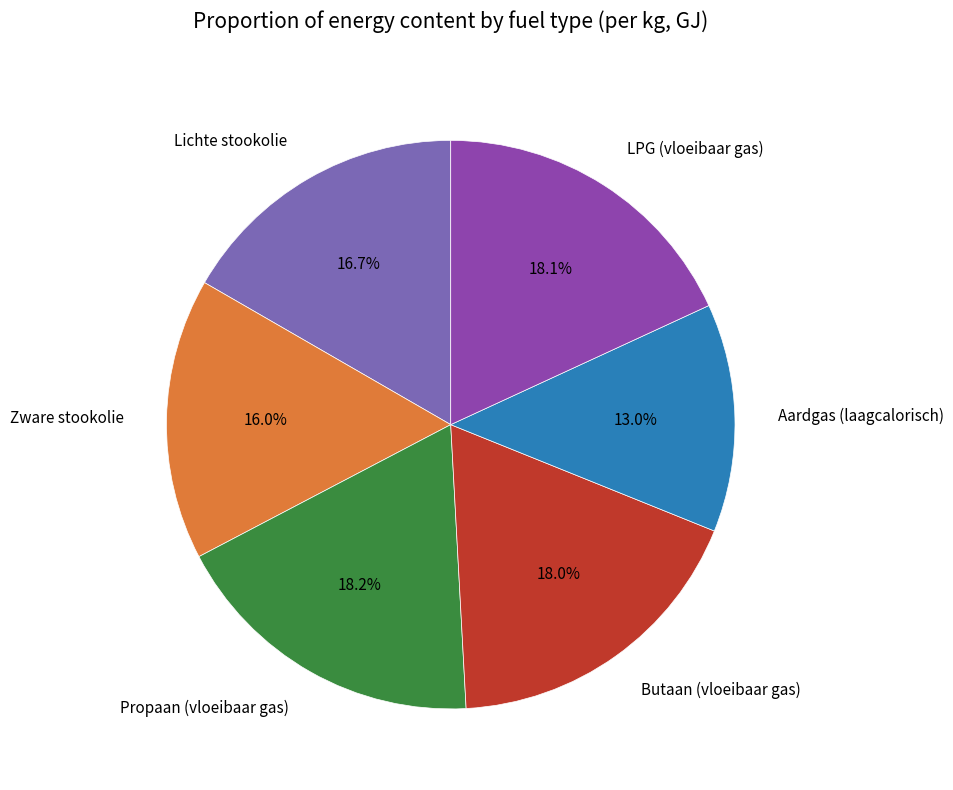

To the nearest percent, what is the average slice percentage?

17%